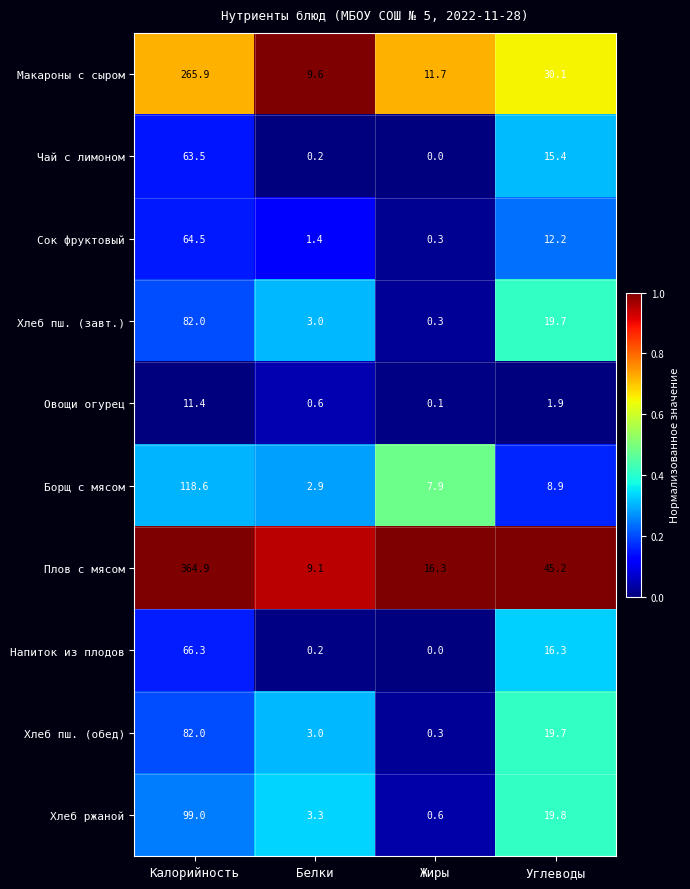

Which label corresponds to the smallest value in the chart?

Жиры